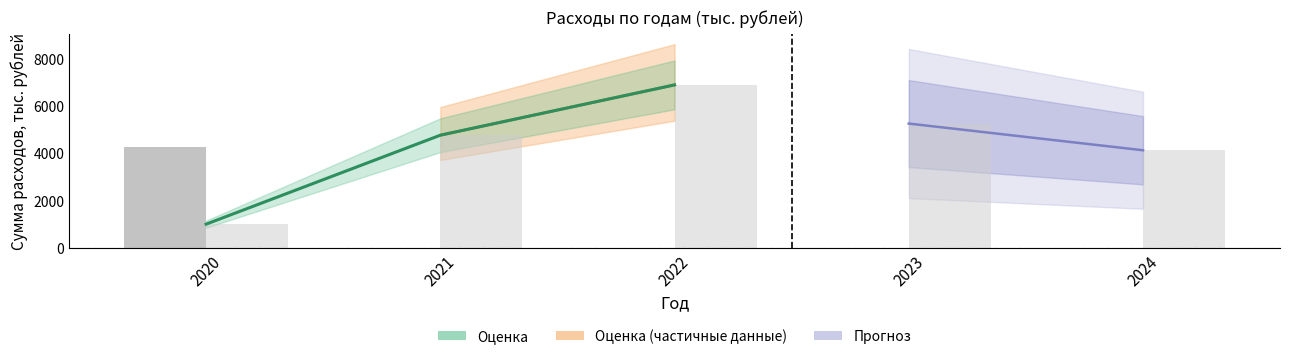

At which label is Районный бюджет closest to 3940?

2024